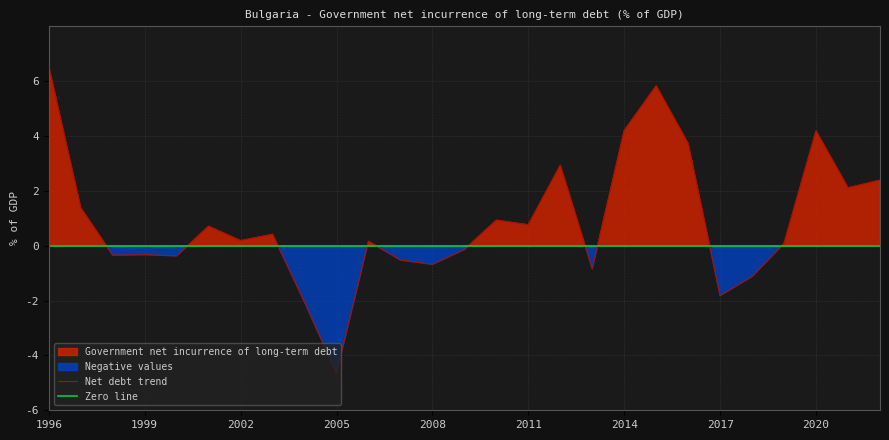

At which category is the sum across all series the highest?

1996